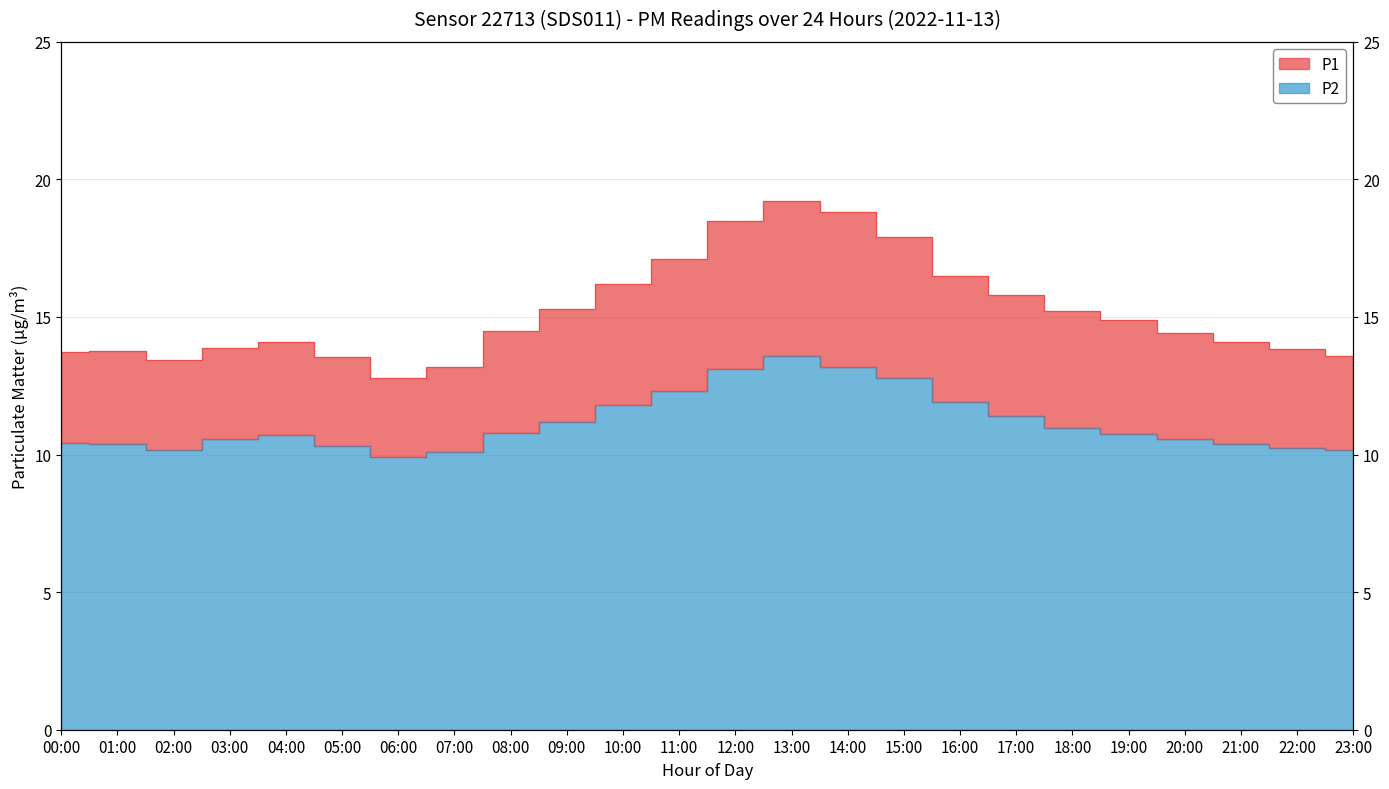

Is the value of P2 at 23:00 greater than the value of P1 at 02:00?

No